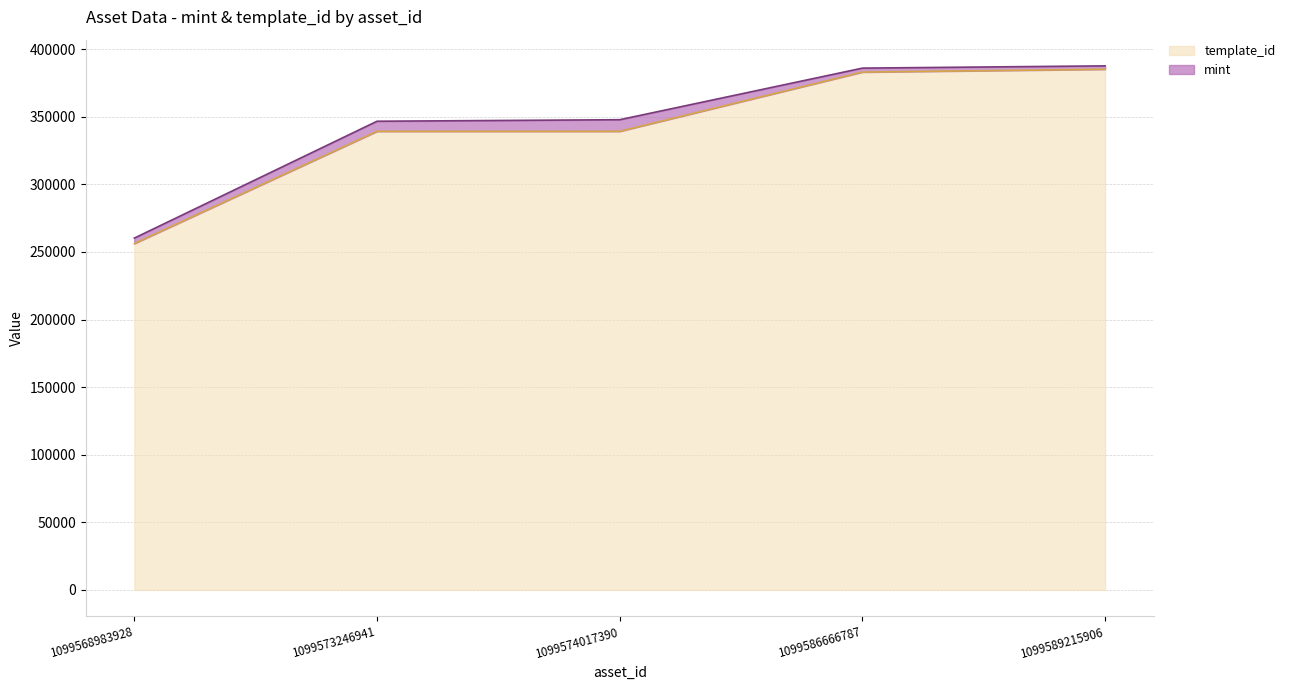

Rank the categories by value from lowest to highest.

1099568983928, 1099573246941, 1099574017390, 1099586666787, 1099589215906